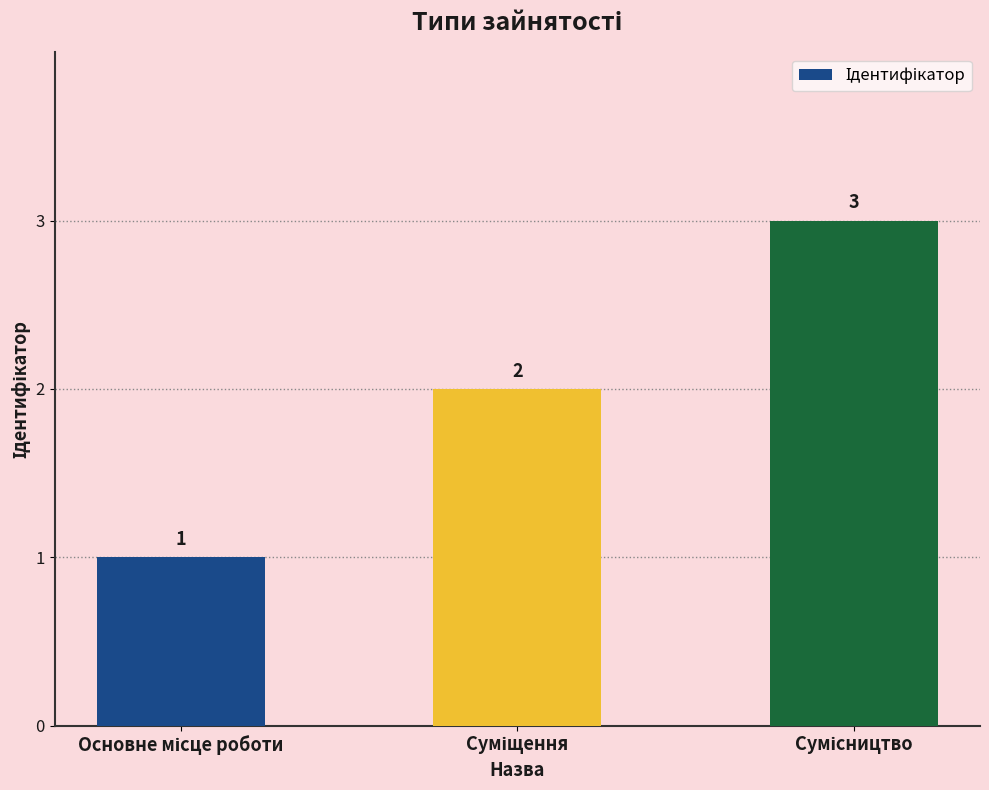

What is the greatest value displayed?

3